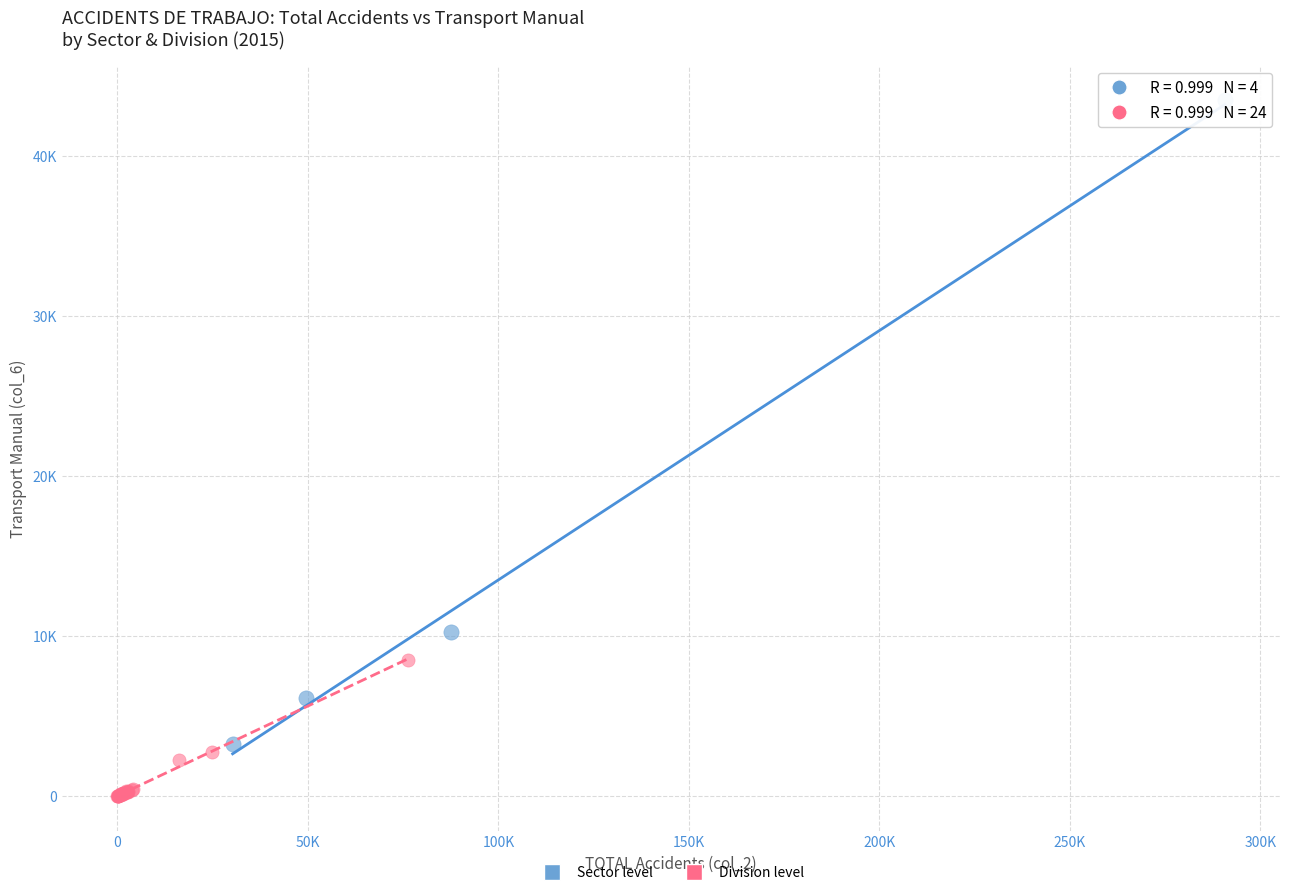

What are all the series names shown in the legend?

Sector level, Division level